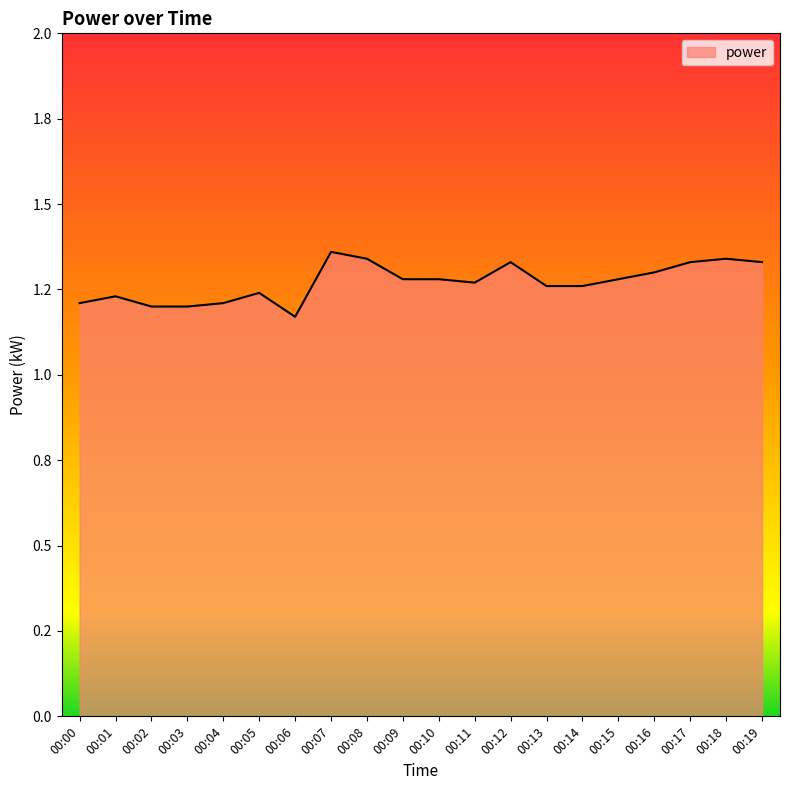

Approximately how many times larger is the value at 00:08 compared to 00:07?

1.0